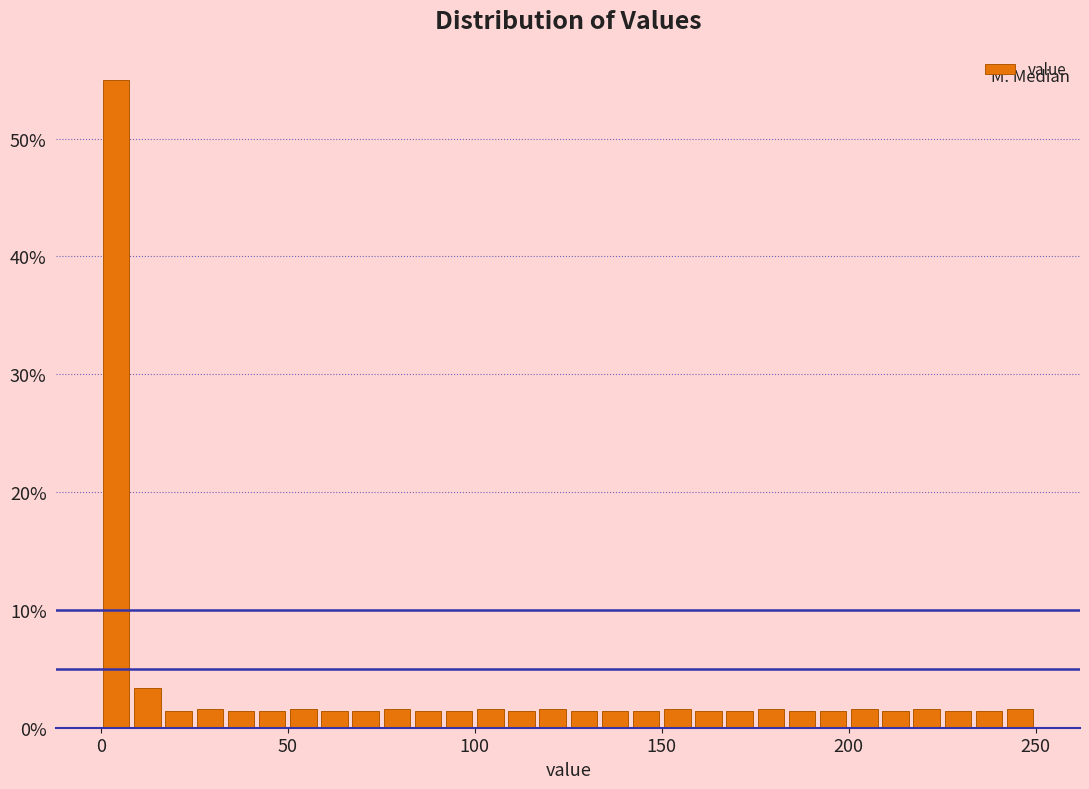

Read against the x-axis, roughly where is the centre of the tallest bar?

5